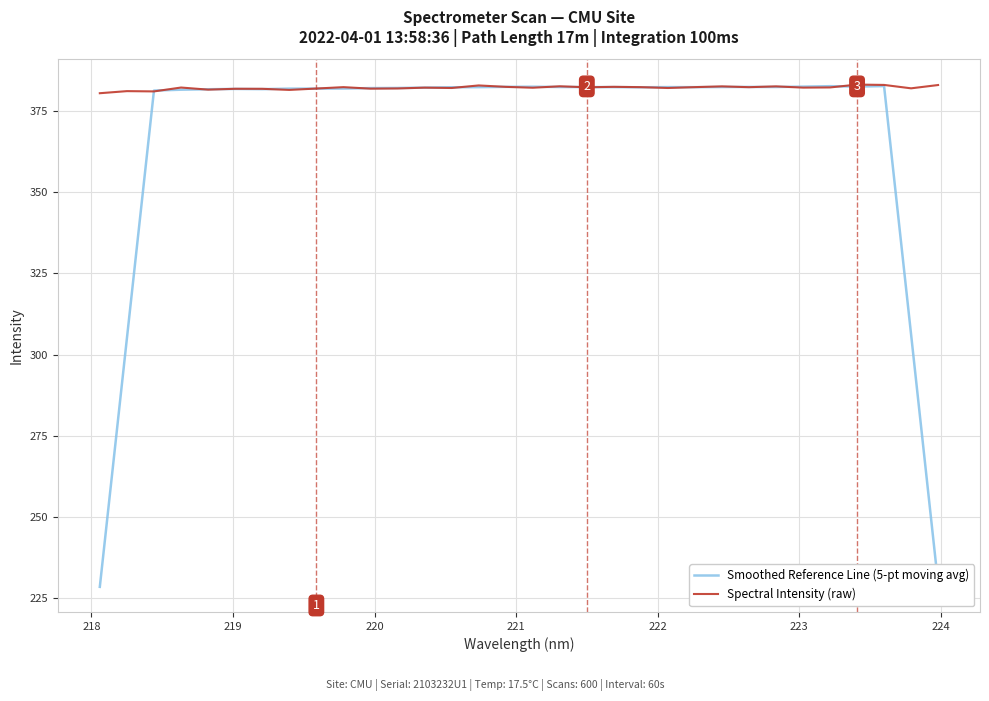

What is the difference between the maximum and minimum values in the Smoothed Reference Line (5-pt moving avg) series?

154.2